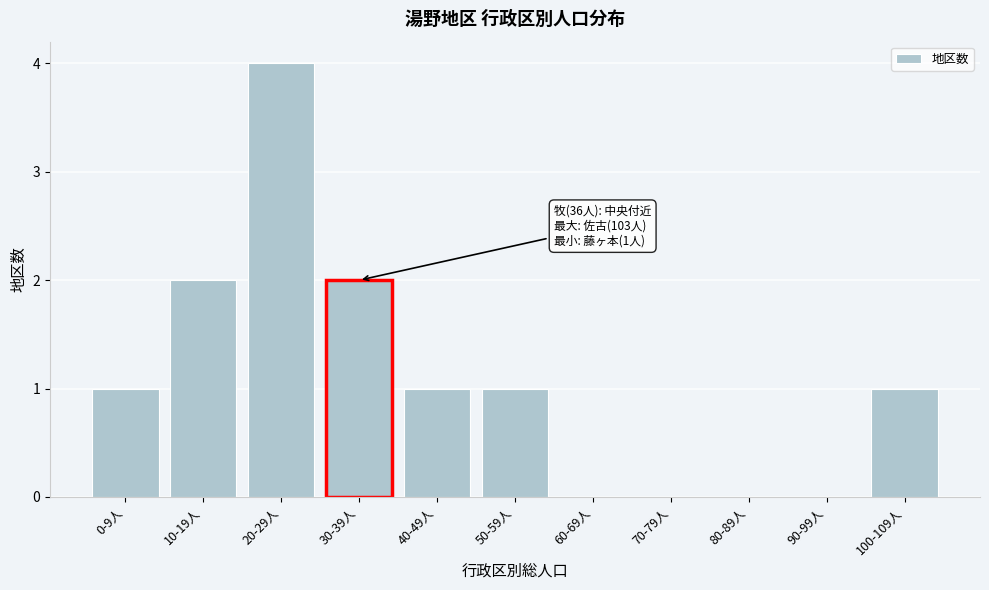

Reading left to right, list all the values displayed in this chart.

0-9人=1	10-19人=2	20-29人=4	30-39人=2	40-49人=1	50-59人=1	60-69人=0	70-79人=0	80-89人=0	90-99人=0	100-109人=1